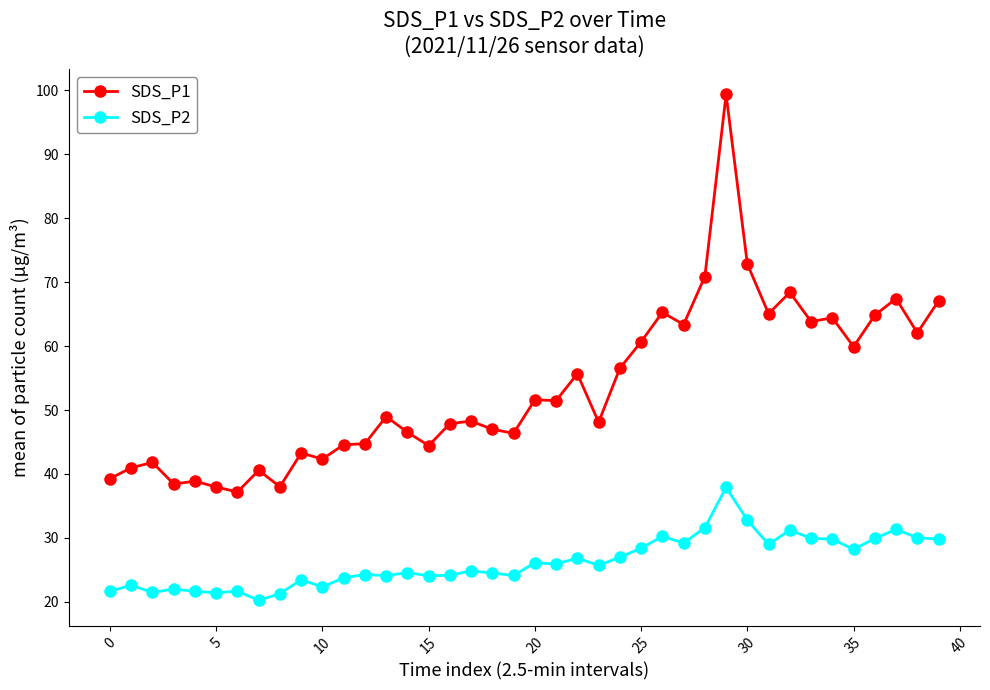

Which series has the largest range (max minus min)?

SDS_P1